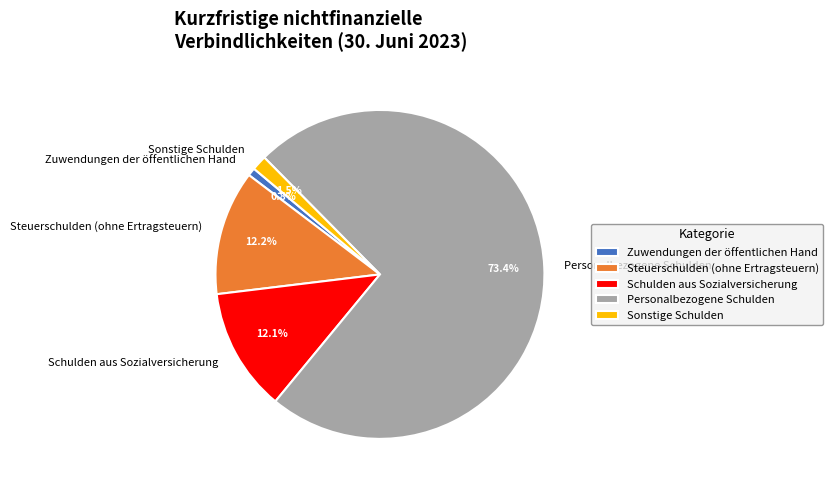

Which slice is the smallest?

Zuwendungen der öffentlichen Hand